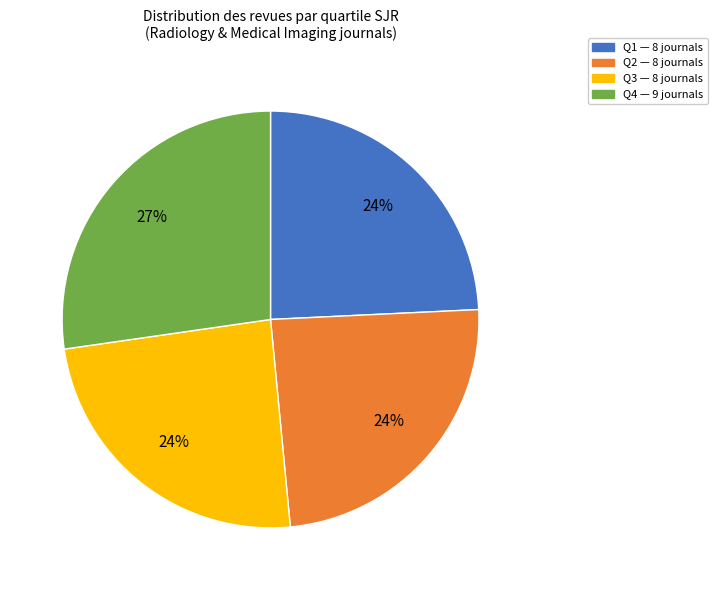

To the nearest percent, what is the difference between the largest and smallest slice percentages?

3%